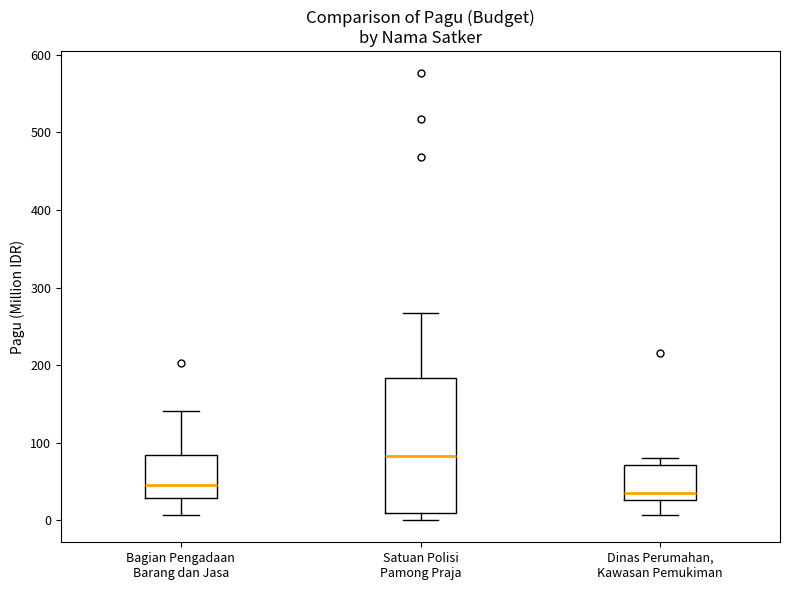

Reading left to right, transcribe this box plot: for each box, give where its median line is, the range the box spans, and where its two whiskers end, as read against the y-axis. The values are not printed on the chart, so give them approximately, as read against the axis.

Bagian Pengadaan Barang dan Jasa: median 50, box 30 to 80, whiskers 10 to 140
Satuan Polisi Pamong Praja: median 80, box 10 to 180, whiskers 0 to 270
Dinas Perumahan, Kawasan Pemukiman: median 40, box 30 to 70, whiskers 10 to 80